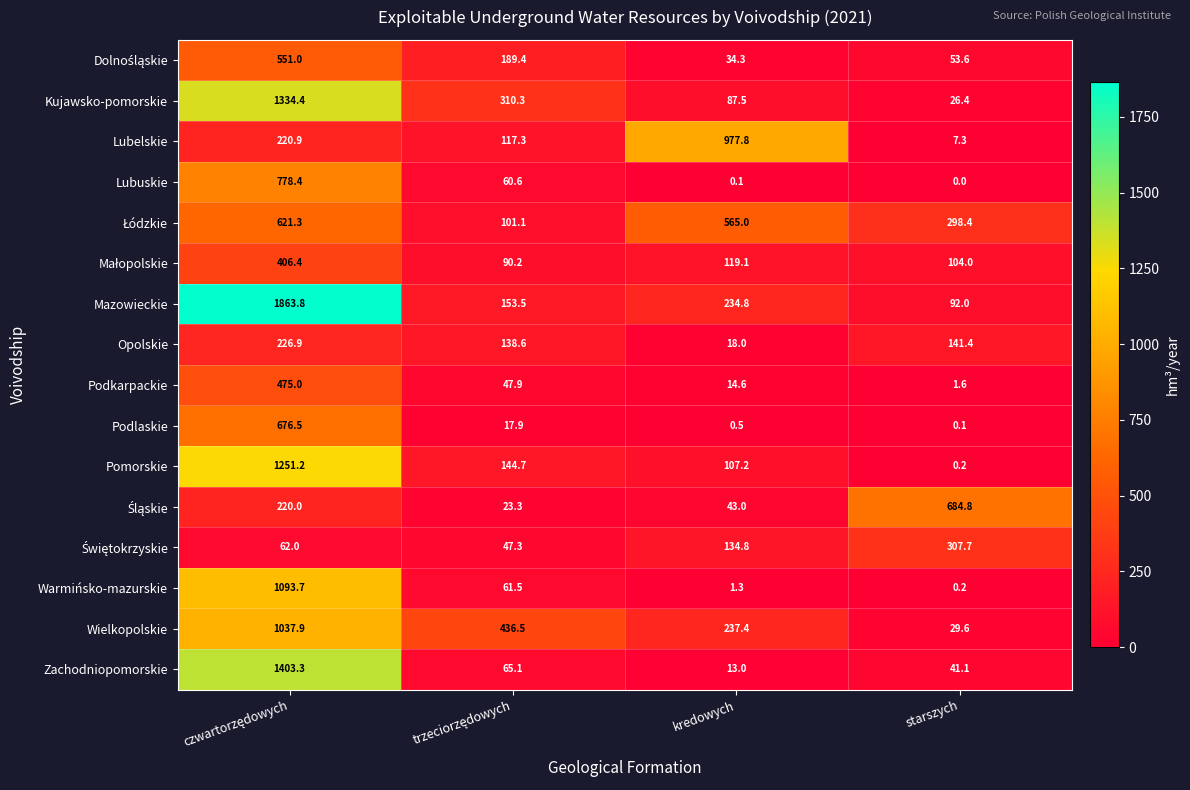

Which category has the lowest value in the Kujawsko-pomorskie series?

starszych